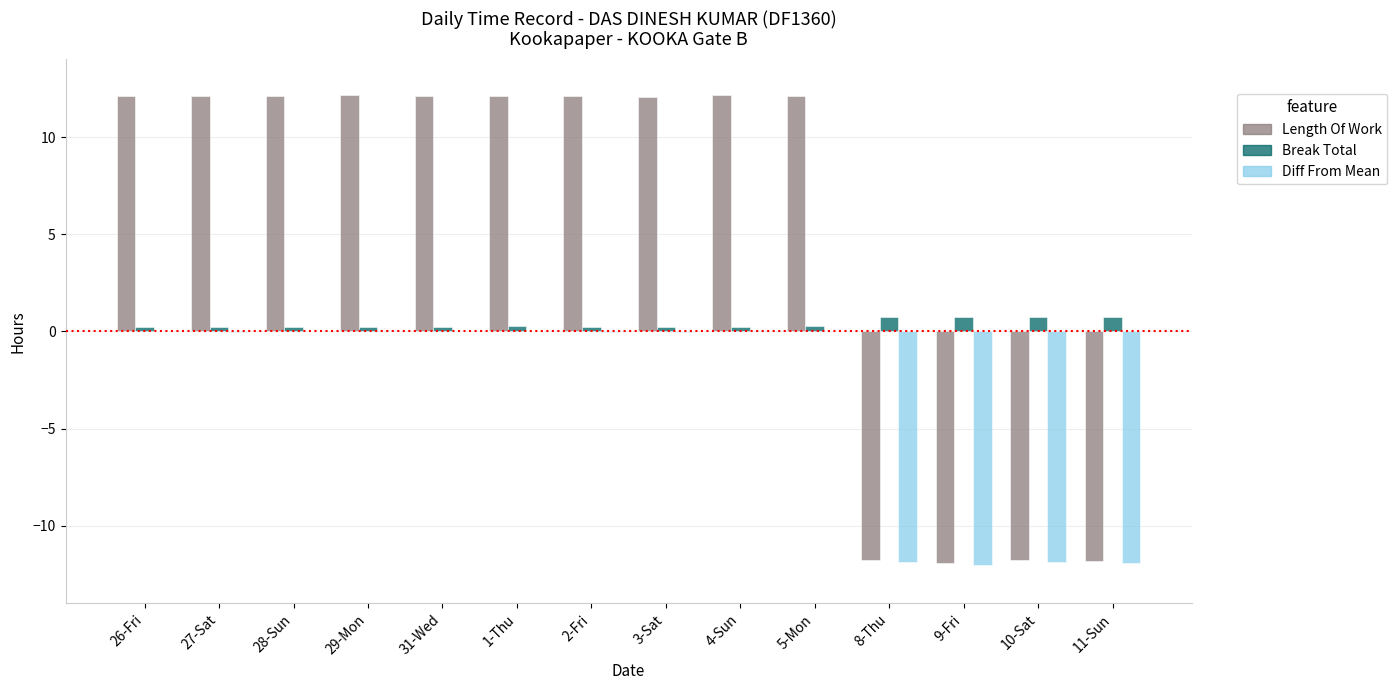

Is the value of Break Total at 8-Thu greater than the value of Length Of Work at 2-Fri?

No